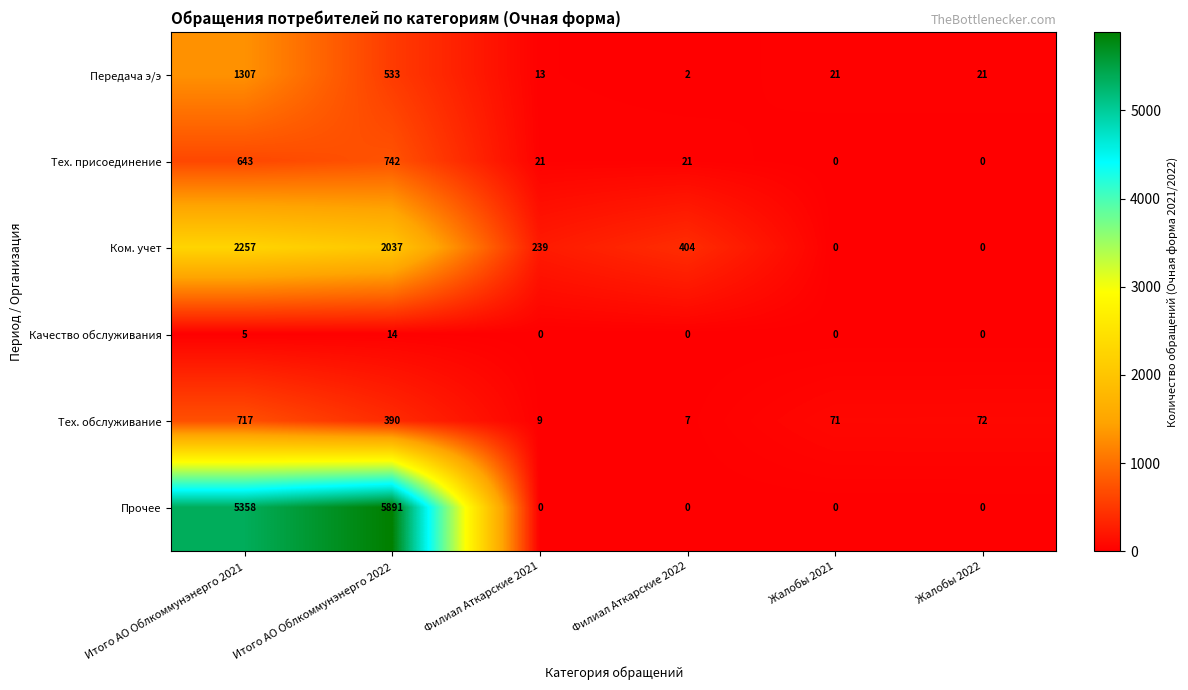

The Тех. обслуживание series shows 11 at Филиал Аткарские 2022. True or false?

False